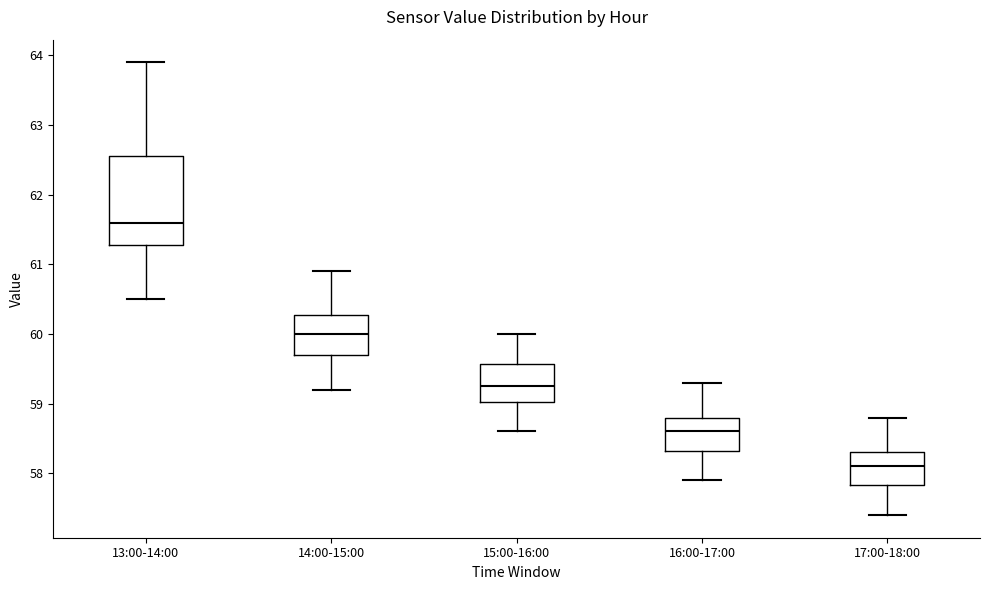

Which box is the tallest, from its lower edge to its upper edge?

13:00-14:00